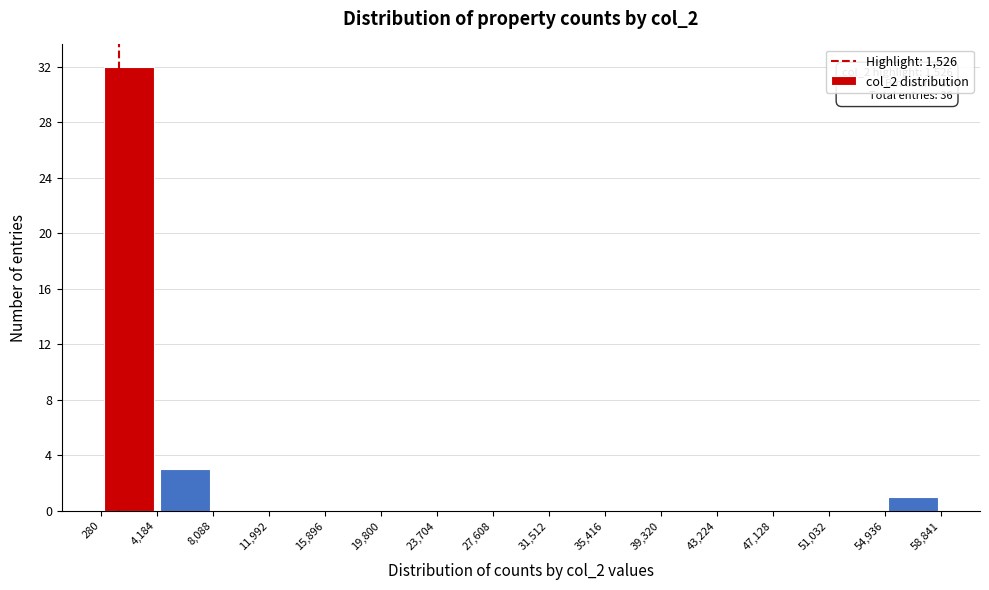

Which range on the x-axis has the tallest bar?

280 to 4,184